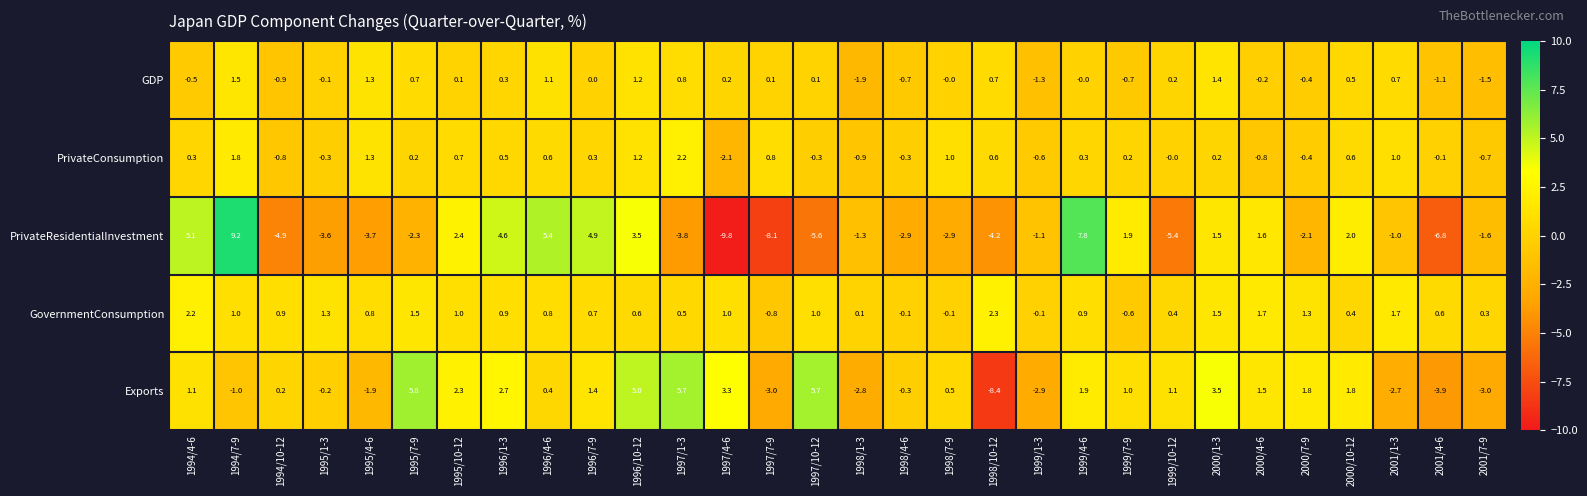

Count the number of categories in the chart.

30